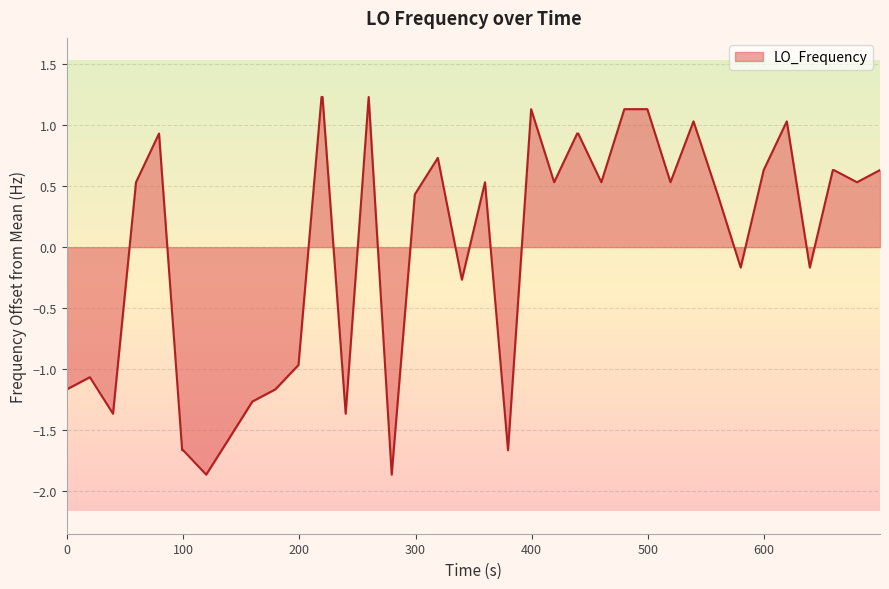

Reading right to left, transcribe all the data shown in this chart.

0.6	0.5	0.6	0.6	-0.2	1.0	0.6	-0.2	0.4	1.0	0.5	1.1	1.1	0.5	0.9	0.9	0.5	1.1	-1.7	0.5	-0.3	0.7	0.4	-1.9	1.2	-1.4	1.2	1.2	-1.0	-1.2	-1.3	-1.6	-1.9	-1.7	-1.7	0.9	0.5	-1.4	-1.1	-1.2